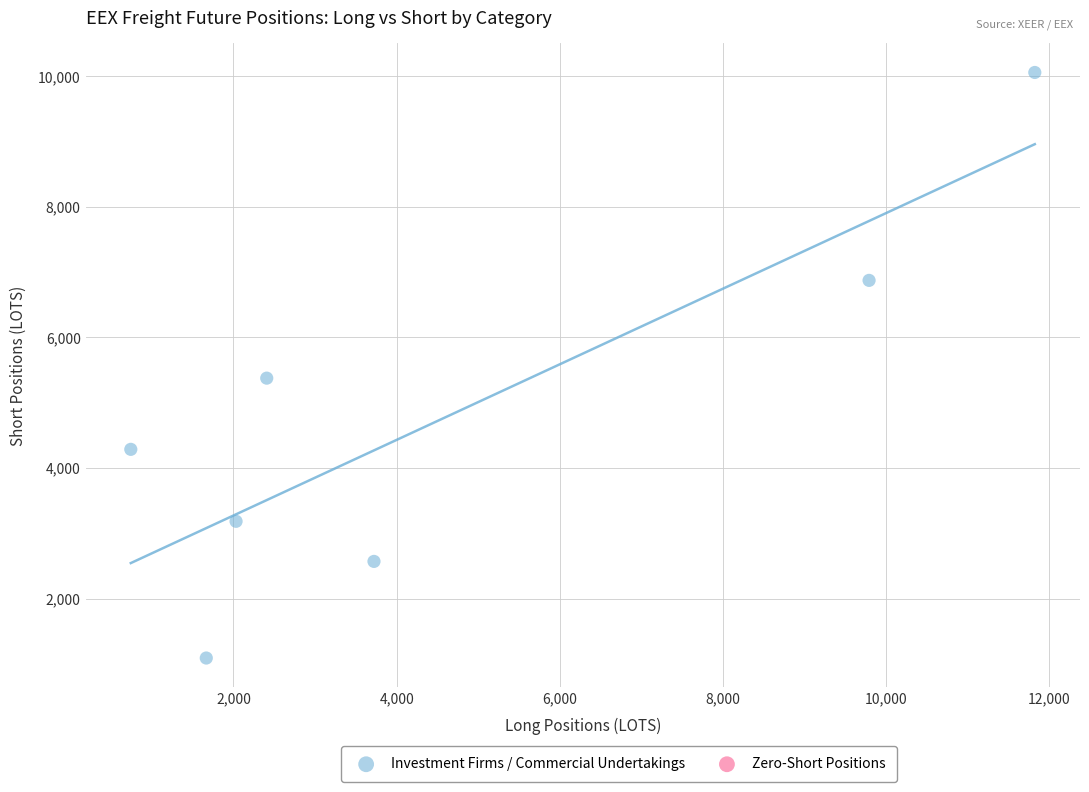

What is the range of X values (max minus min)?

11081.7